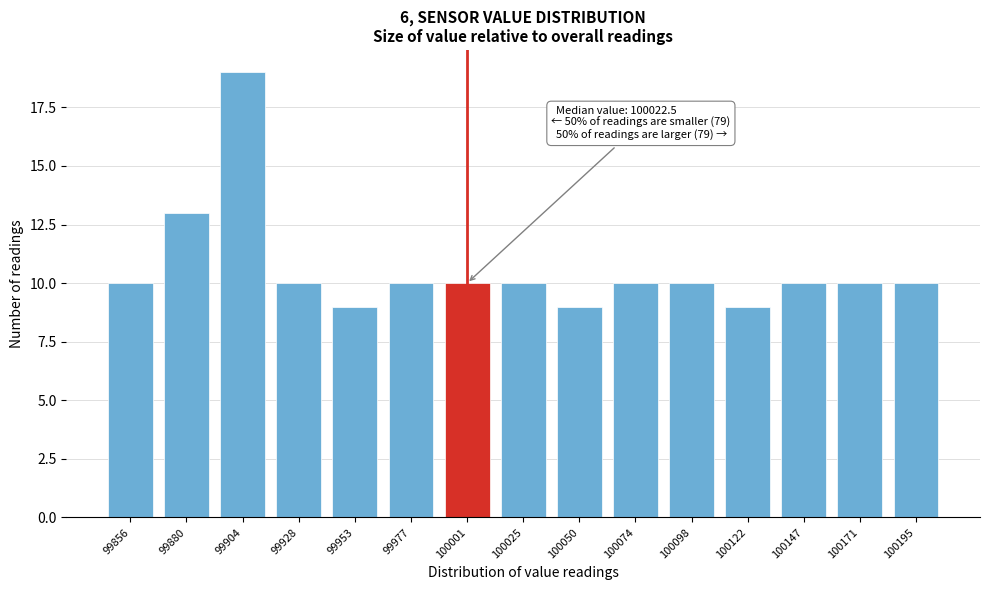

Reading left to right, transcribe all the data shown in this chart.

99856=10	99880=13	99904=19	99928=10	99953=9	99977=10	100001=10	100025=10	100050=9	100074=10	100098=10	100122=9	100147=10	100171=10	100195=10